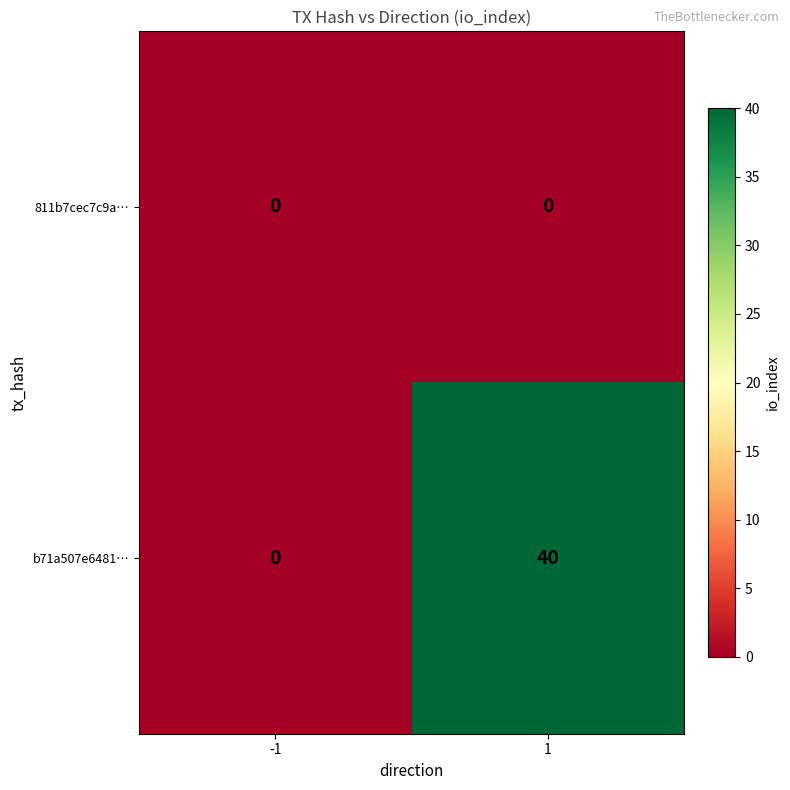

How many categories are shown in the chart?

2